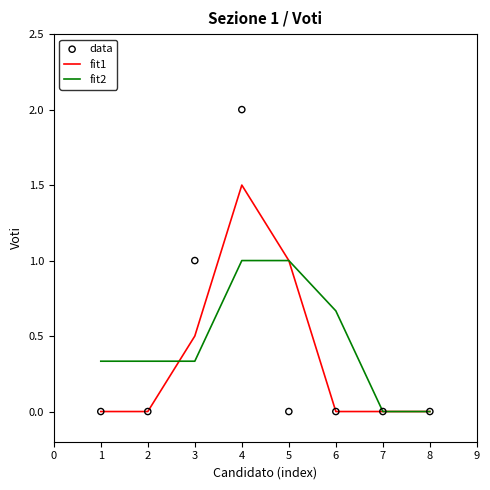

Is the value of fit2 at 5 greater than the value of fit1 at 8?

Yes